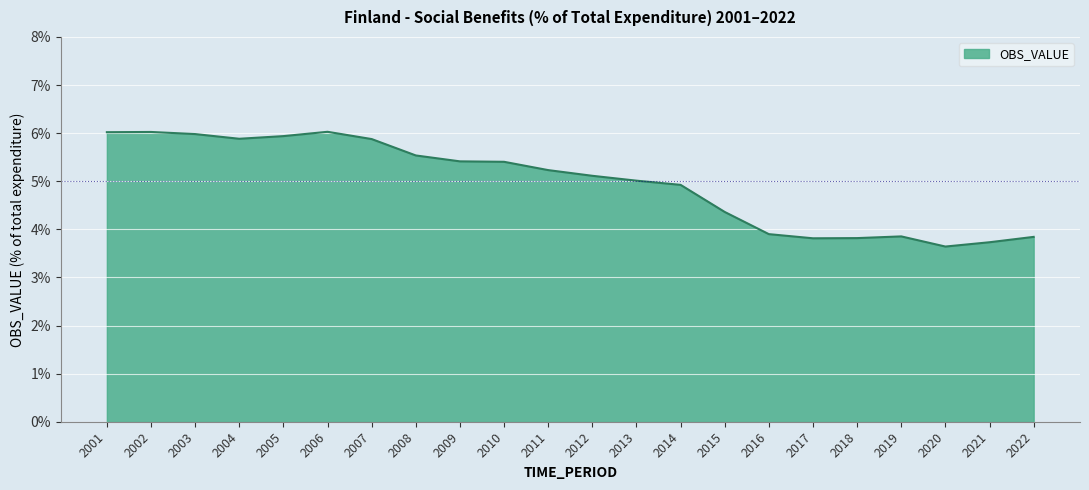

At which category does the chart reach its minimum across all series?

2020